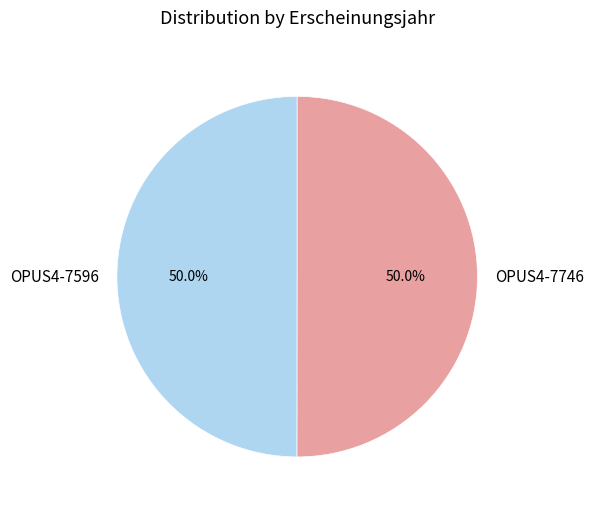

To the nearest percent, what is the average slice percentage?

50%